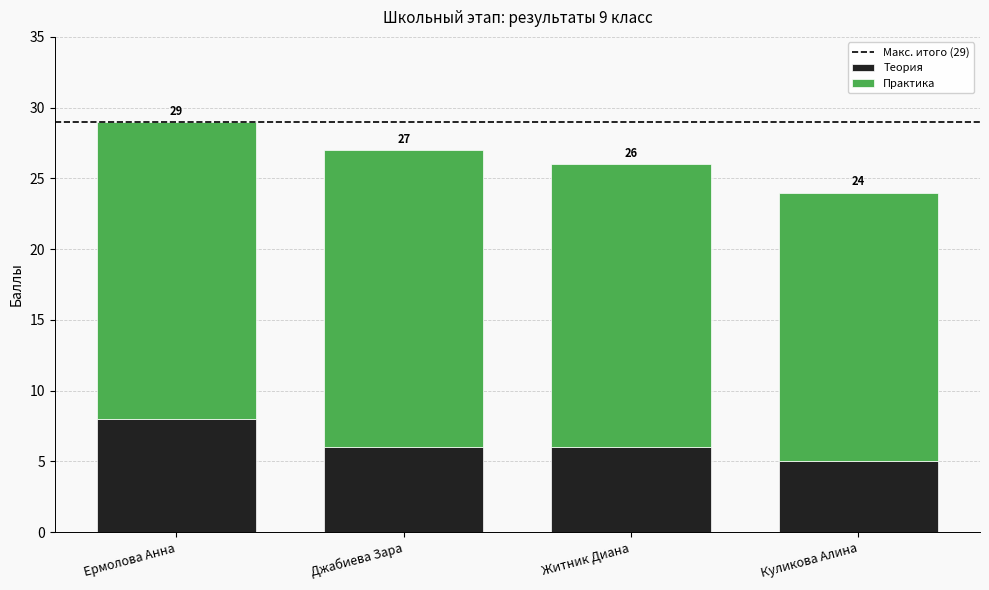

At Куликова Алина, list the series in order from smallest to largest.

Теория, Практика